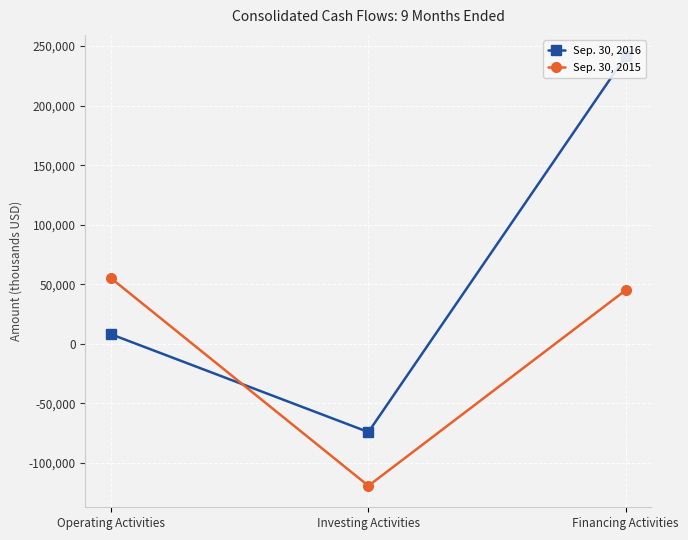

Count the number of data series in this chart.

2